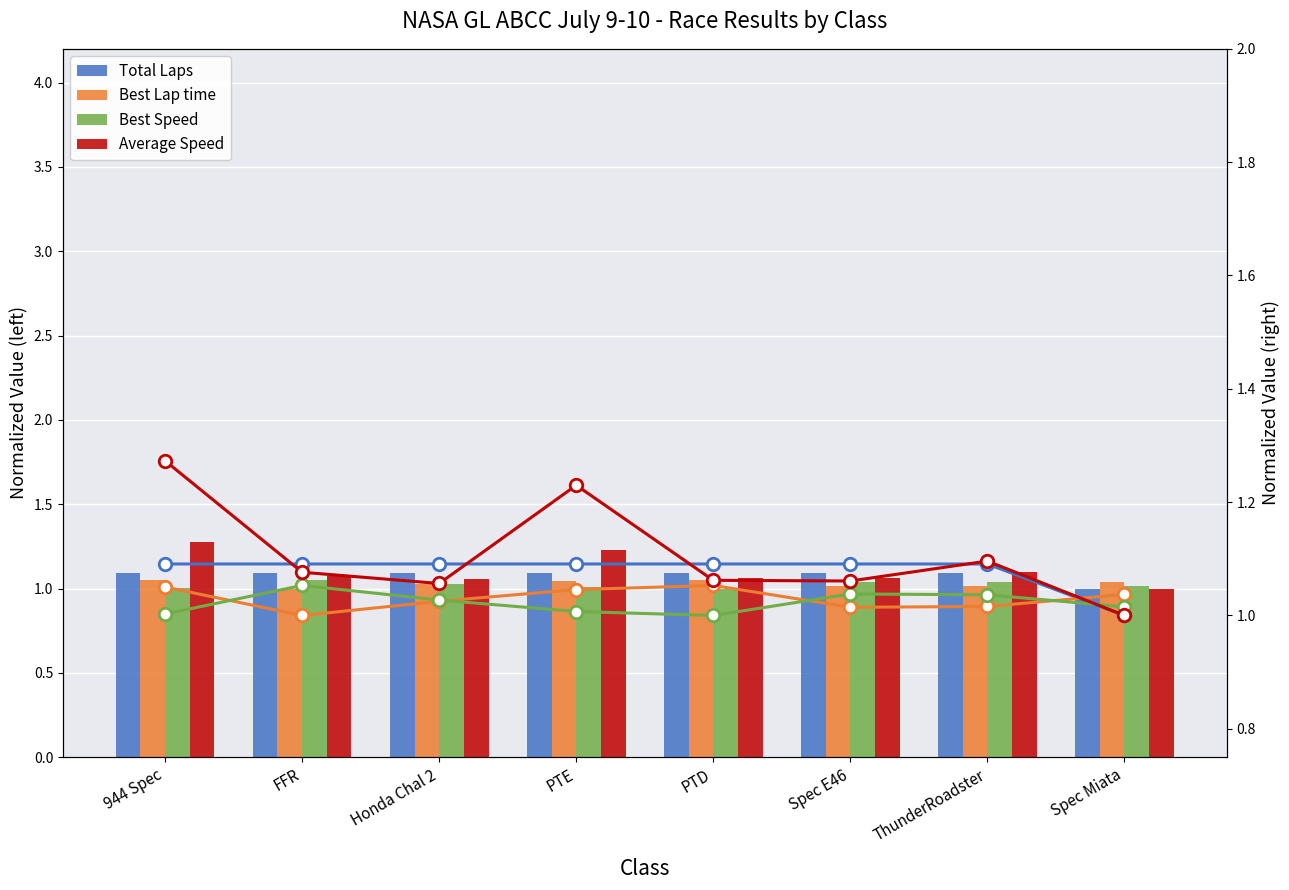

Reading left to right, what are all the values shown in this chart?

Total Laps: 944 Spec=1.1	FFR=1.1	Honda Chal 2=1.1	PTE=1.1	PTD=1.1	Spec E46=1.1	ThunderRoadster=1.1	Spec Miata=1.0
Best Lap time: 944 Spec=1.1	FFR=1.0	Honda Chal 2=1.0	PTE=1.0	PTD=1.1	Spec E46=1.0	ThunderRoadster=1.0	Spec Miata=1.0
Best Speed: 944 Spec=1.0	FFR=1.1	Honda Chal 2=1.0	PTE=1.0	PTD=1.0	Spec E46=1.0	ThunderRoadster=1.0	Spec Miata=1.0
Average Speed: 944 Spec=1.3	FFR=1.1	Honda Chal 2=1.1	PTE=1.2	PTD=1.1	Spec E46=1.1	ThunderRoadster=1.1	Spec Miata=1.0